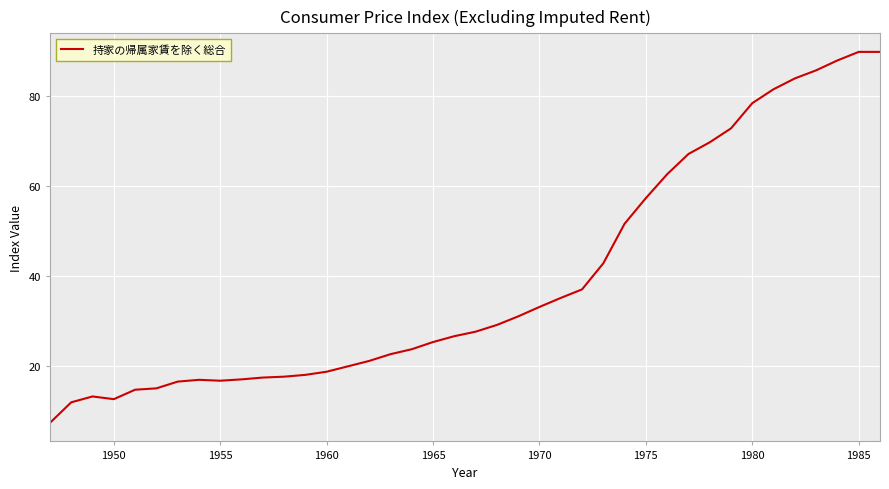

What is the difference between the maximum and minimum values?

82.5